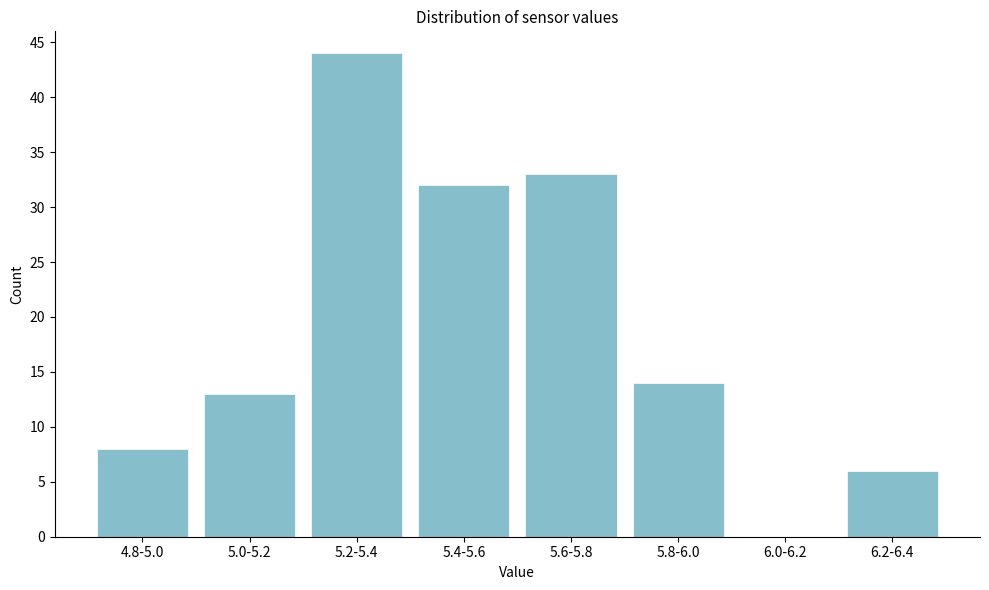

Reading left to right, what are all the values shown in this chart?

4.8-5.0=8	5.0-5.2=13	5.2-5.4=44	5.4-5.6=32	5.6-5.8=33	5.8-6.0=14	6.0-6.2=0	6.2-6.4=6